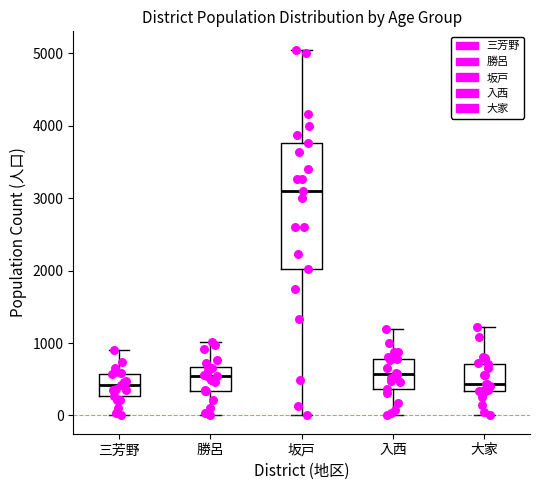

Which box has the highest median line?

坂戸